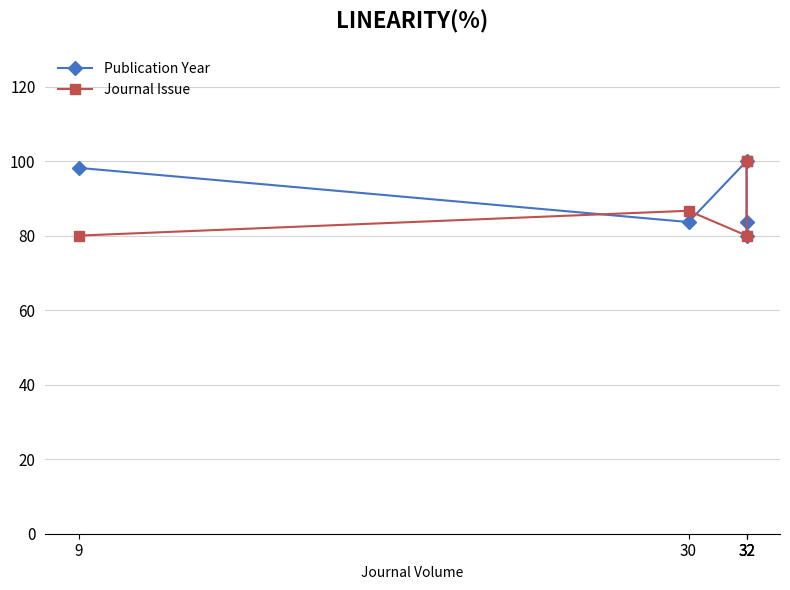

What are all the series names shown in the legend?

Publication Year, Journal Issue